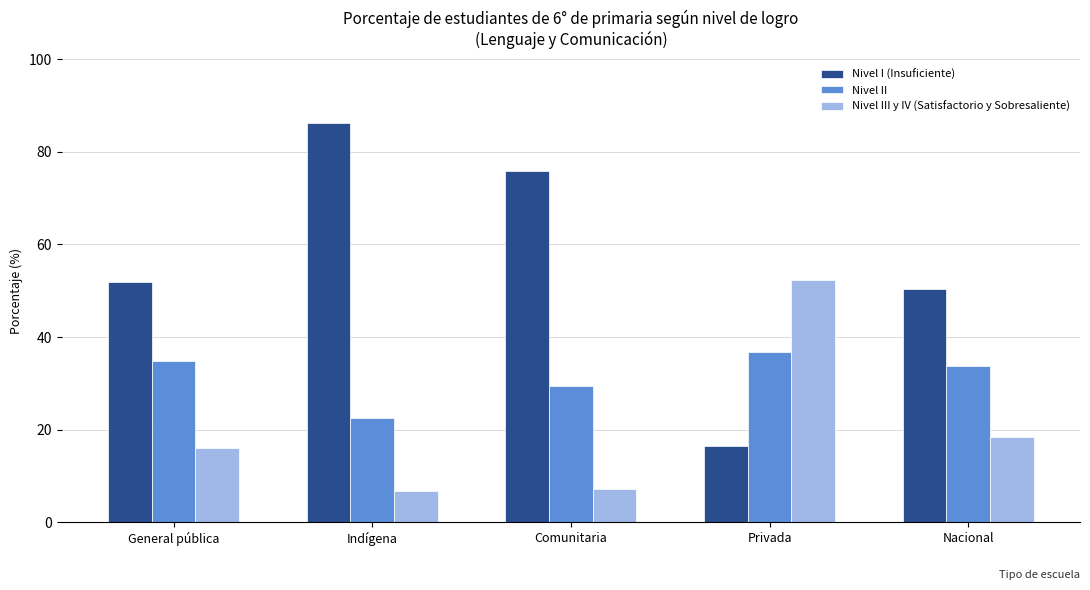

The Nivel II series shows 33.8 at Nacional. True or false?

True